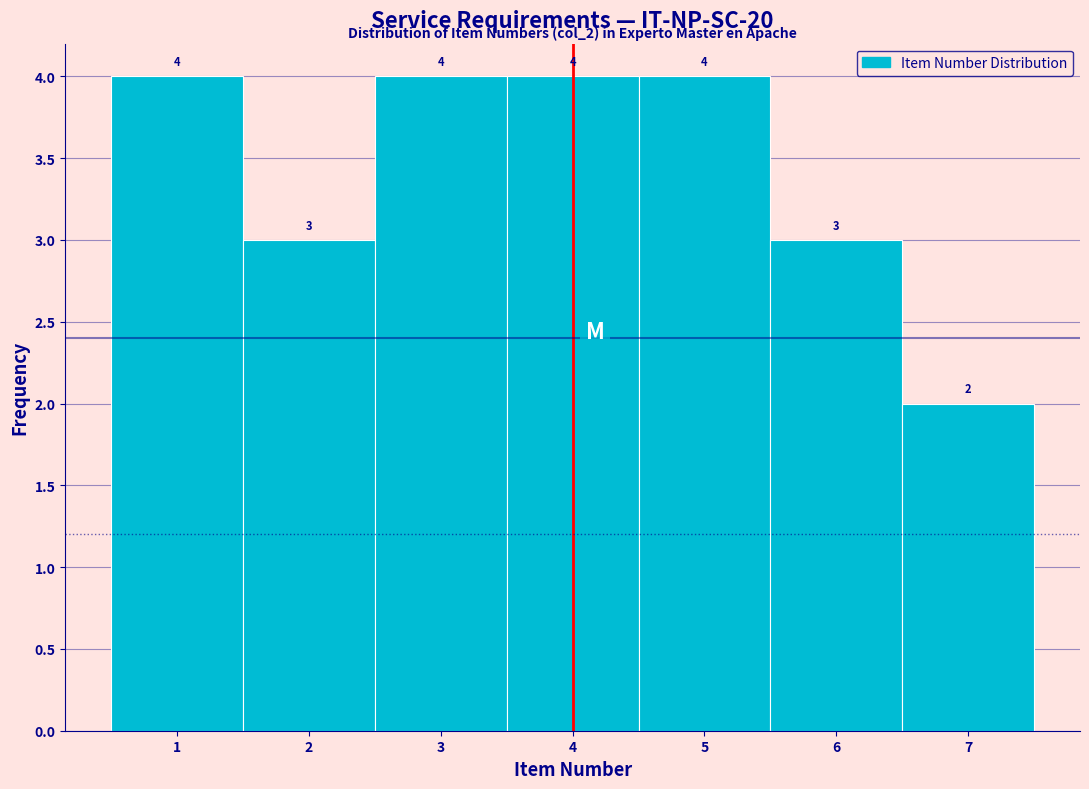

Reading left to right, list every bar in this chart as the range it spans on the x-axis followed by its height.

0.5 to 1.5: 4
1.5 to 2.5: 3
2.5 to 3.5: 4
3.5 to 4.5: 4
4.5 to 5.5: 4
5.5 to 6.5: 3
6.5 to 7.5: 2